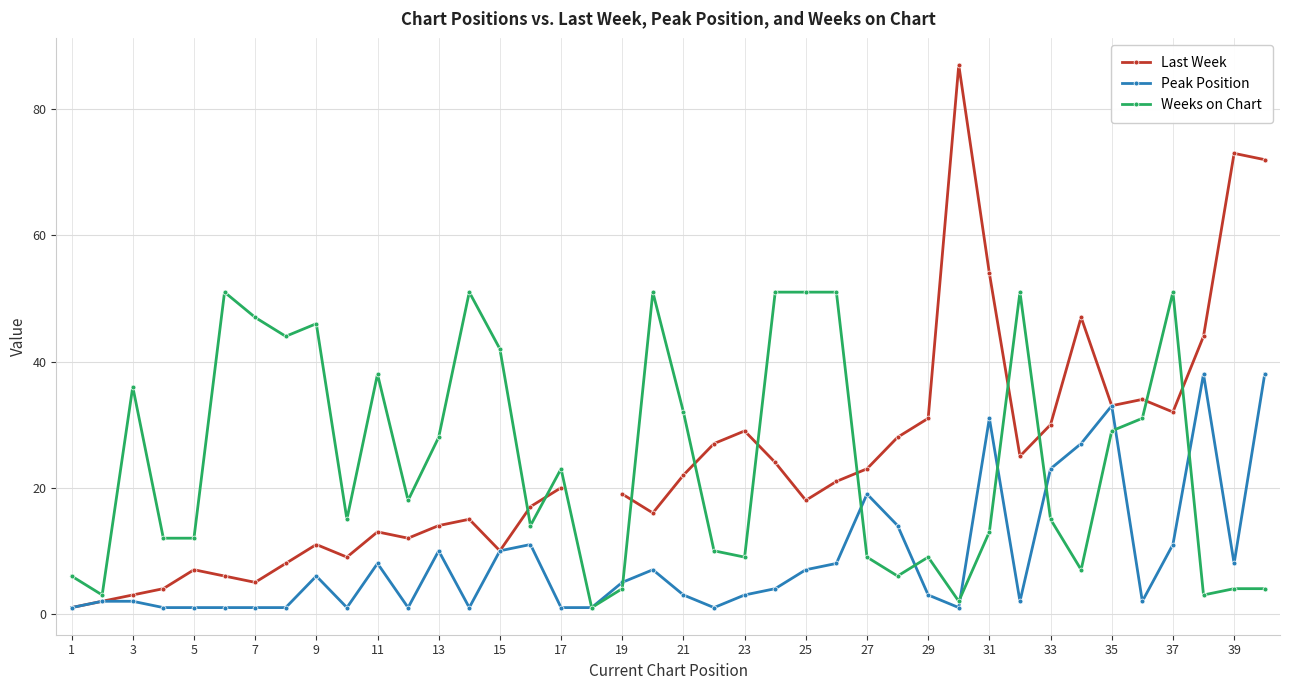

Is it true that Weeks on Chart equals 31 at 37?

False